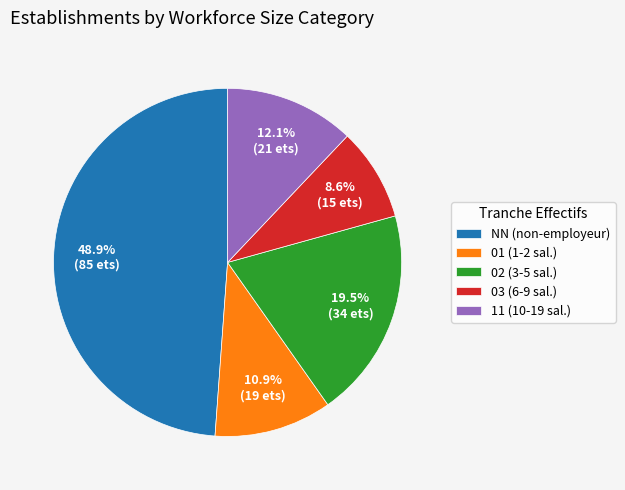

To the nearest percent, what is the combined percentage of 03 and 11?

21%